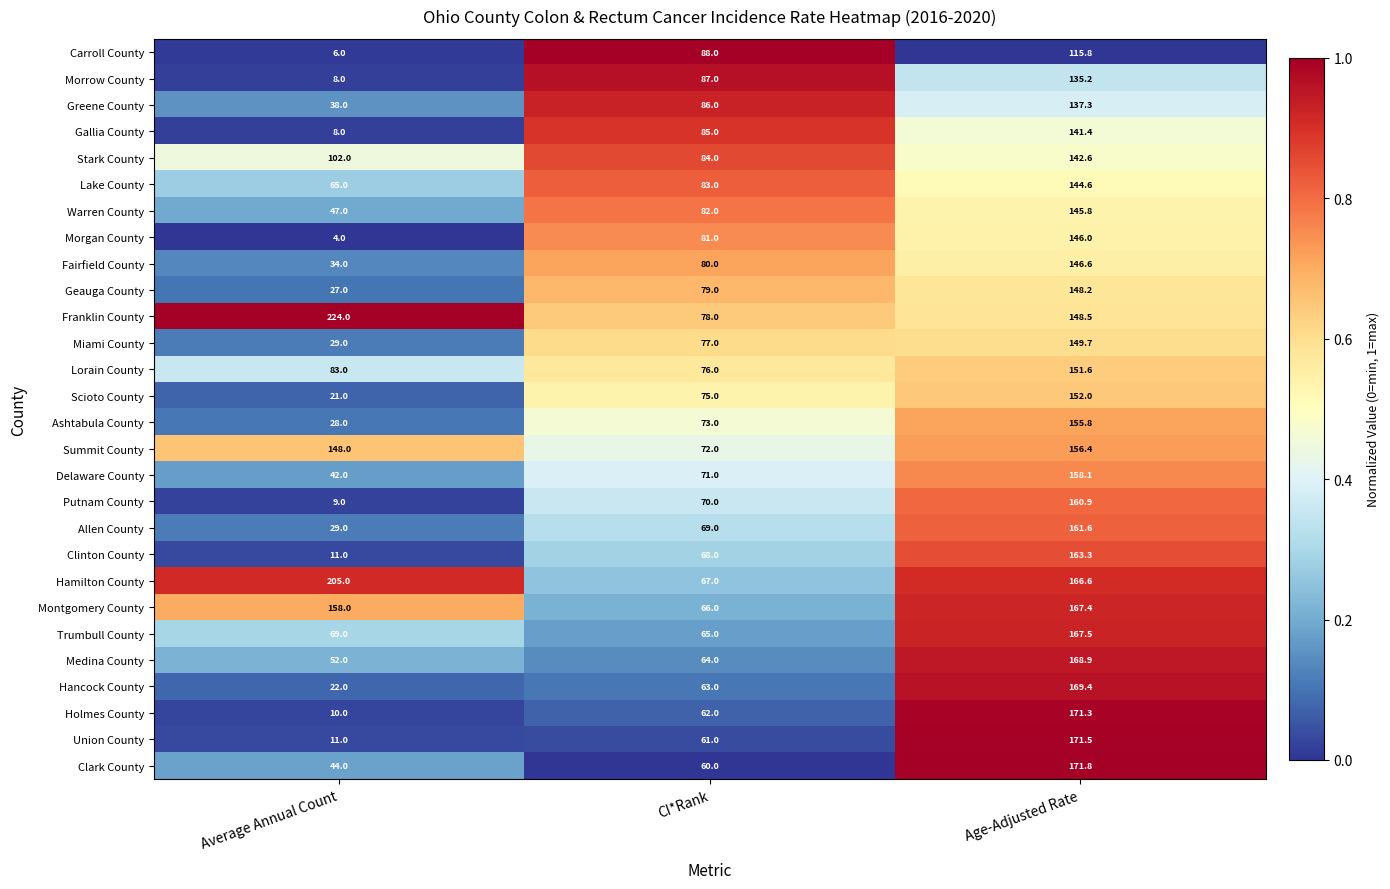

Rank the categories by Allen County value from highest to lowest.

Age-Adjusted Rate, CI*Rank, Average Annual Count